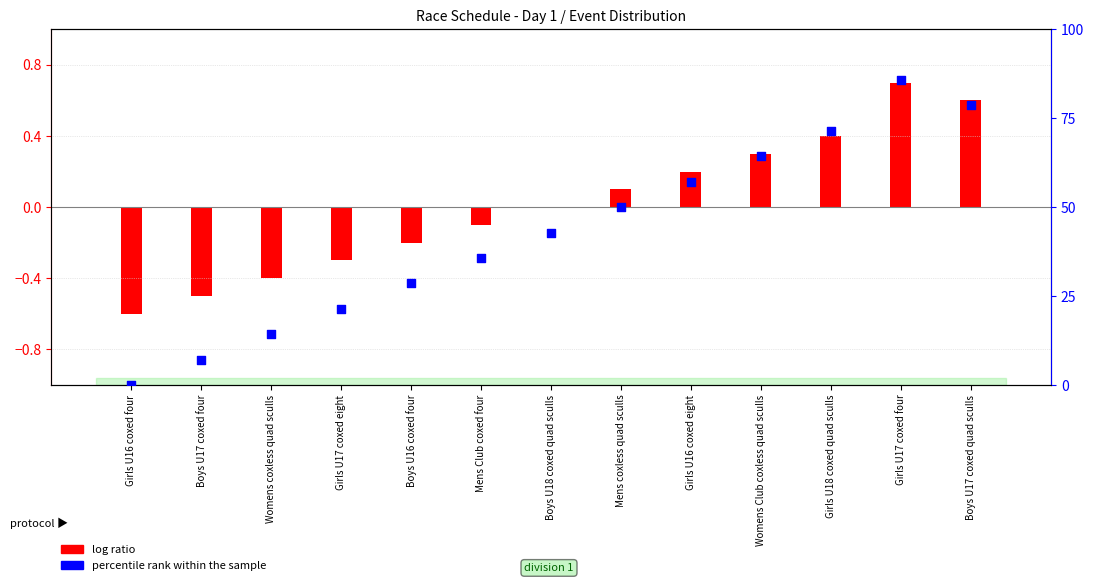

Between Girls U16 coxed eight and Mens Club coxed four, which is larger?

Girls U16 coxed eight